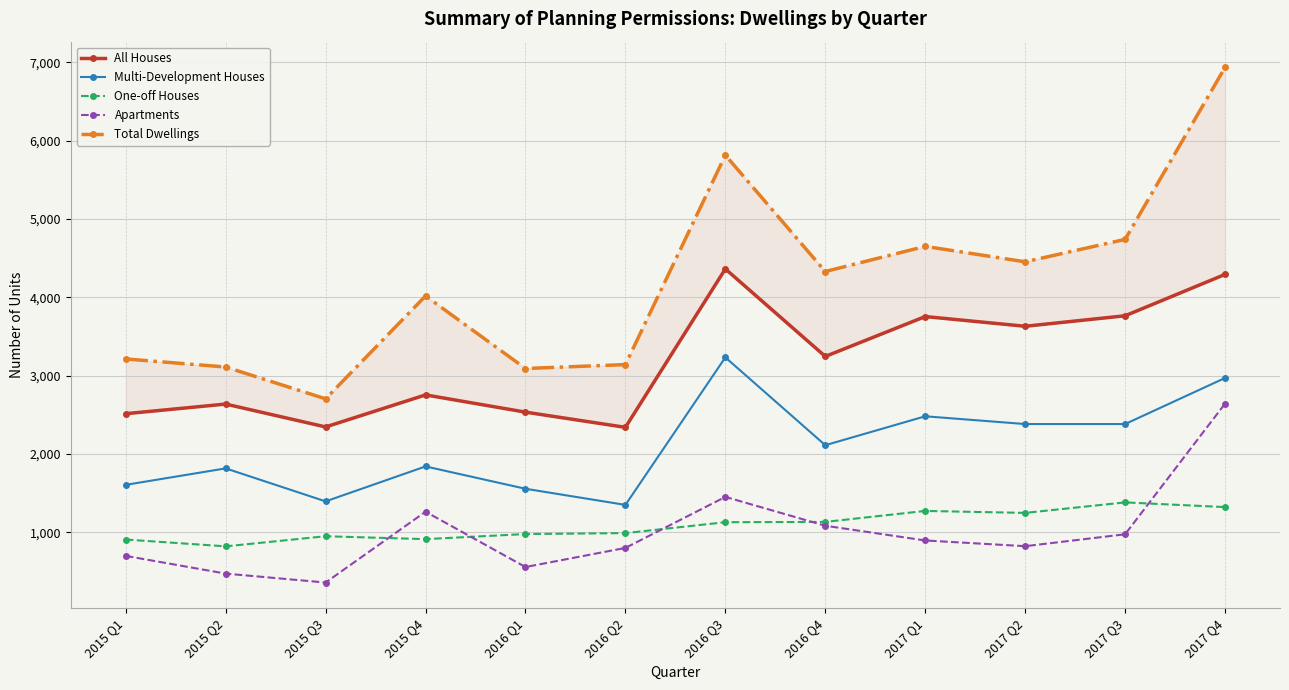

Does the chart display data point markers on the line(s)?

Yes